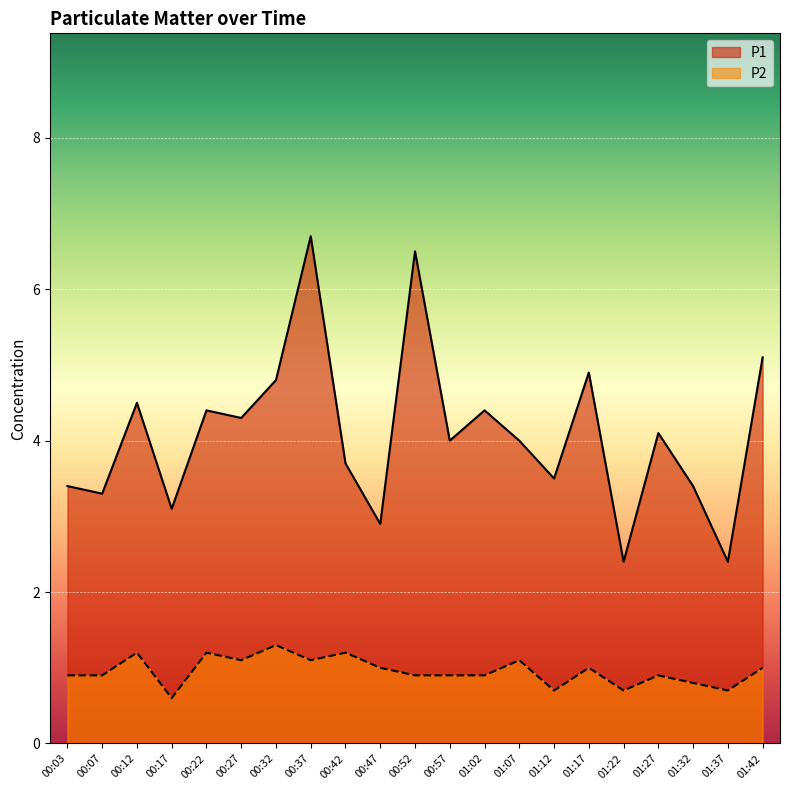

Rank the series at 01:12 from lowest to highest value.

P2, P1